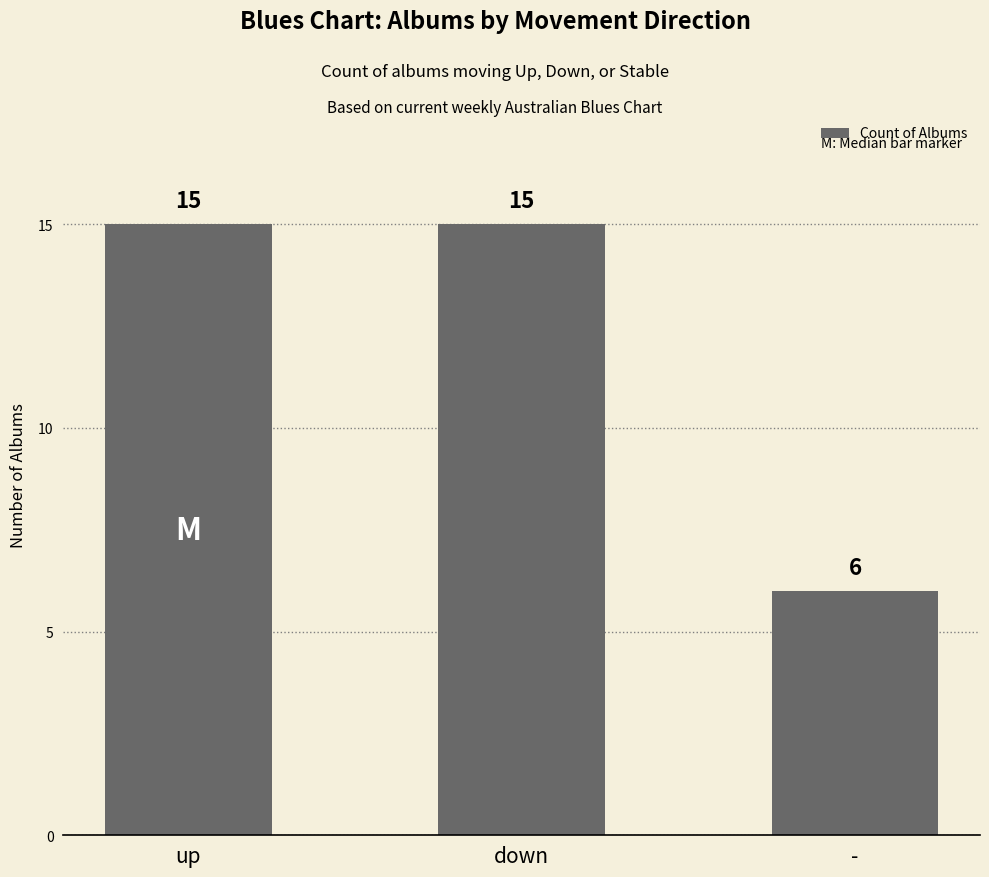

What is the value of the 2nd bar from the left?

15